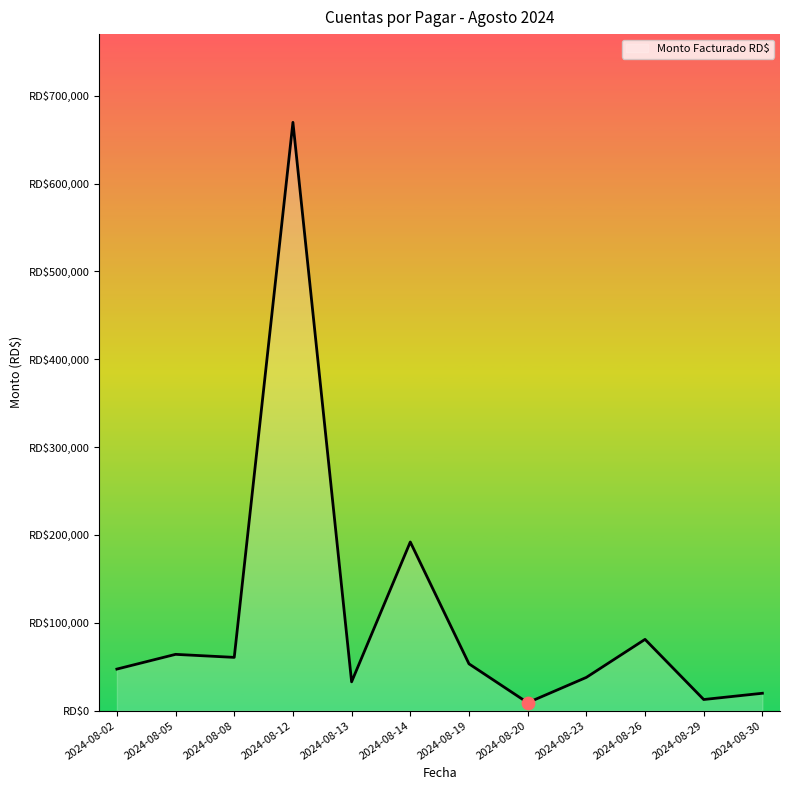

Between 2024-08-12 and 2024-08-30, which is larger?

2024-08-12